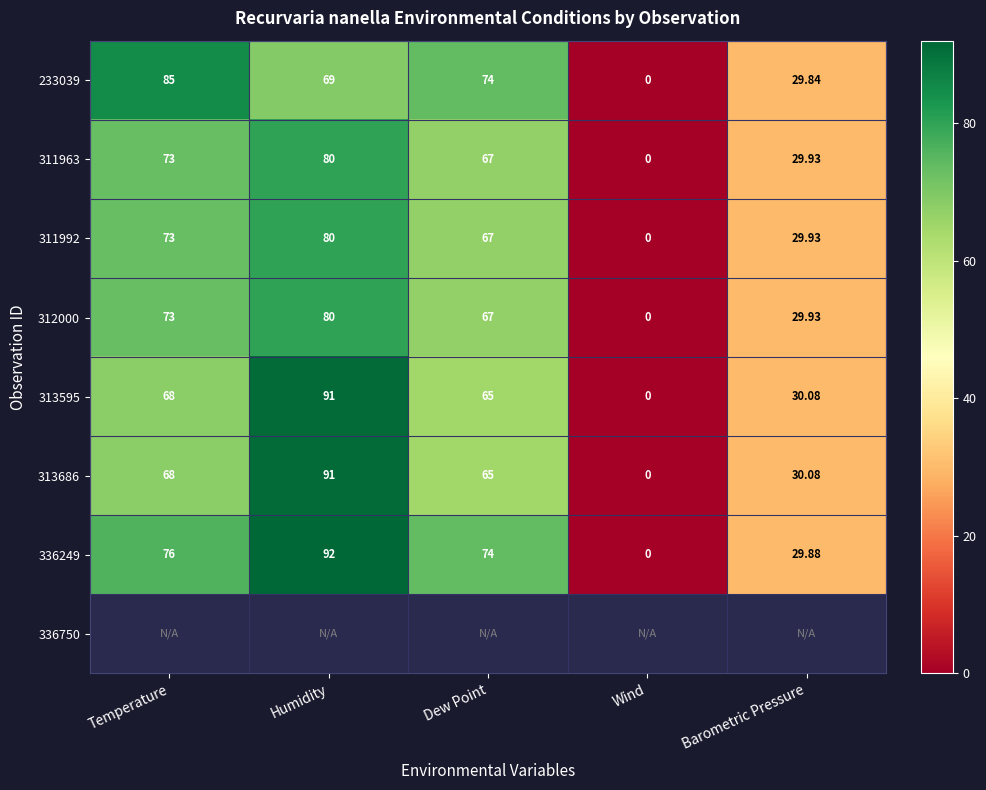

Rank the categories by 311963 value from highest to lowest.

Humidity, Temperature, Dew Point, Barometric Pressure, Wind